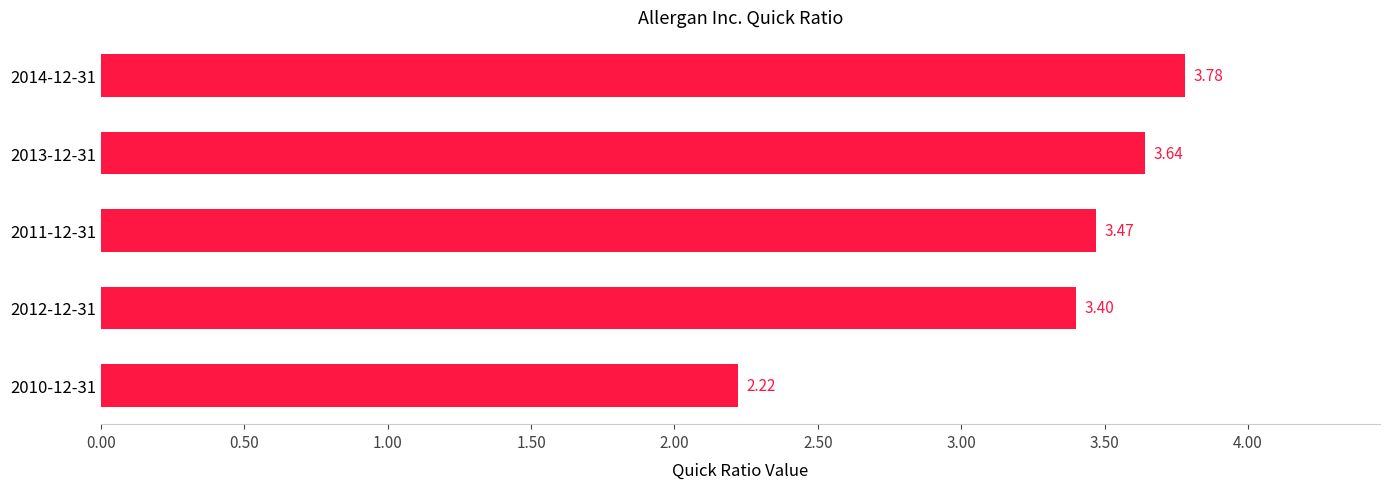

List the labels in order of value, smallest first.

2010-12-31, 2012-12-31, 2011-12-31, 2013-12-31, 2014-12-31